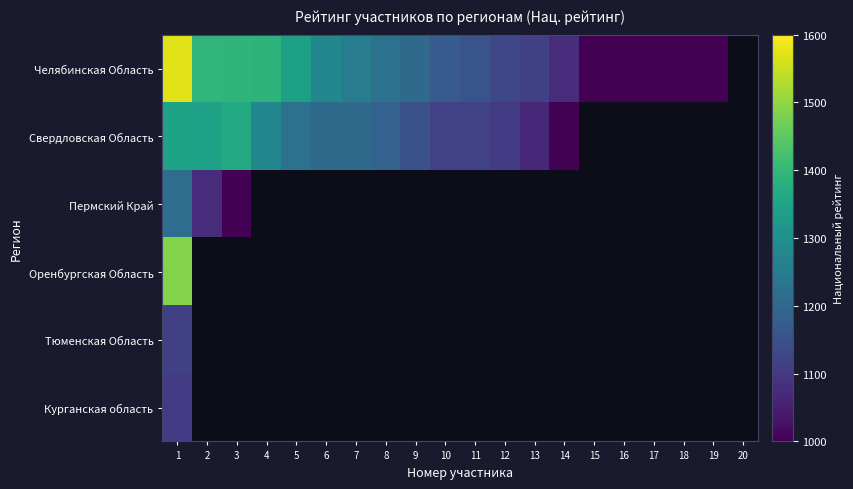

How many positive values does the Челябинская Область series have?

19